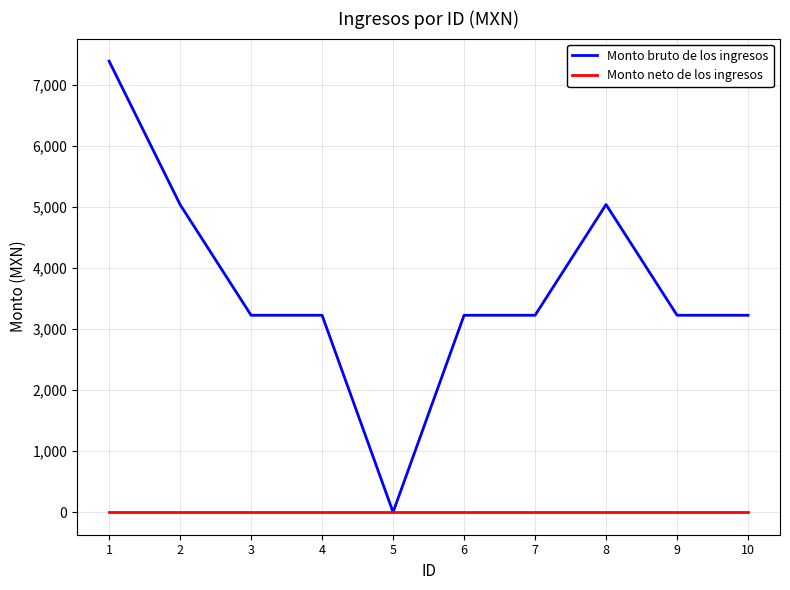

List the series in order of their peak value, highest first.

Monto bruto de los ingresos, Monto neto de los ingresos